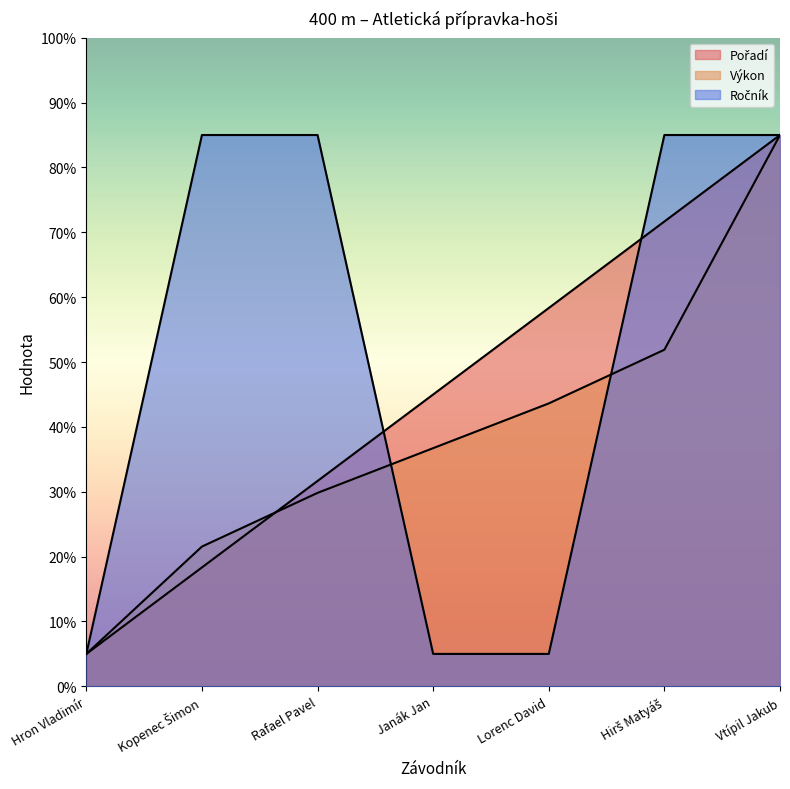

How many lines are shown in the chart?

3